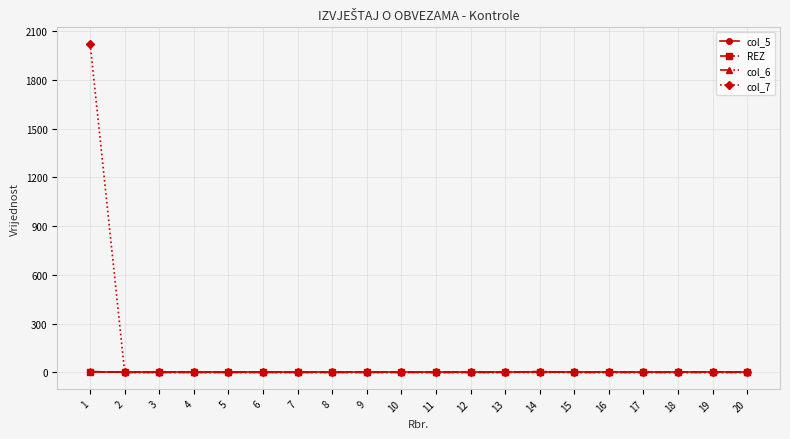

Does the chart have visible grid lines?

Yes